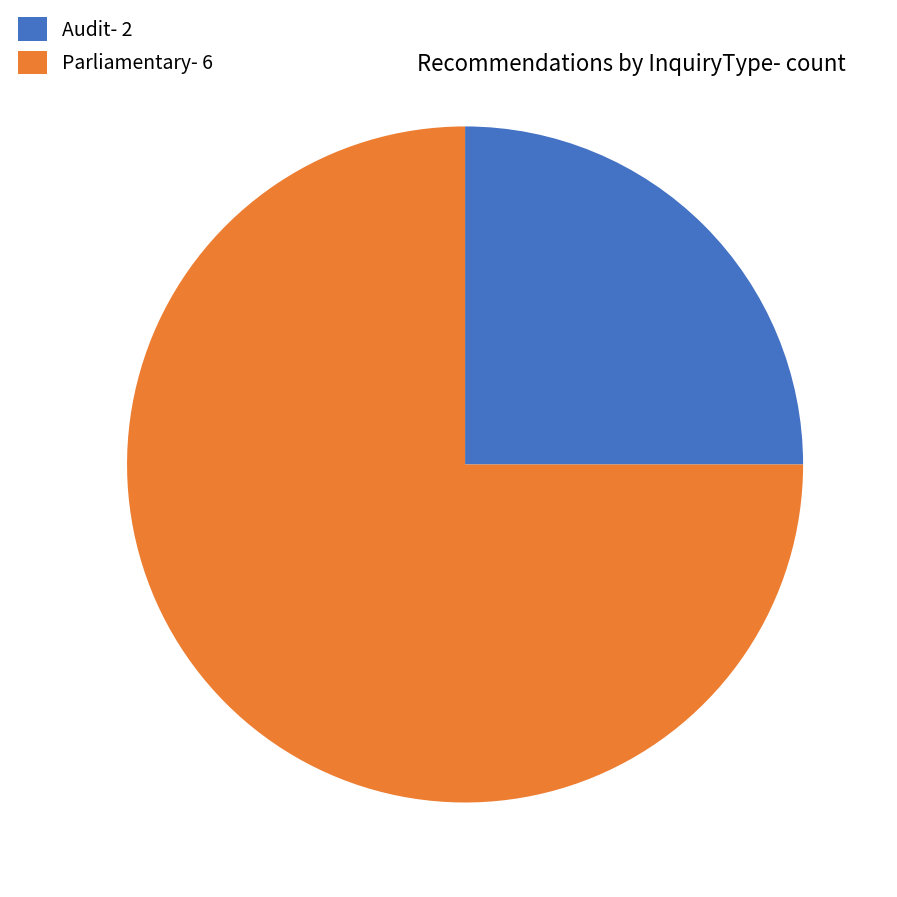

Approximately how many times larger is the value at Audit- 2 compared to Parliamentary- 6?

0.3